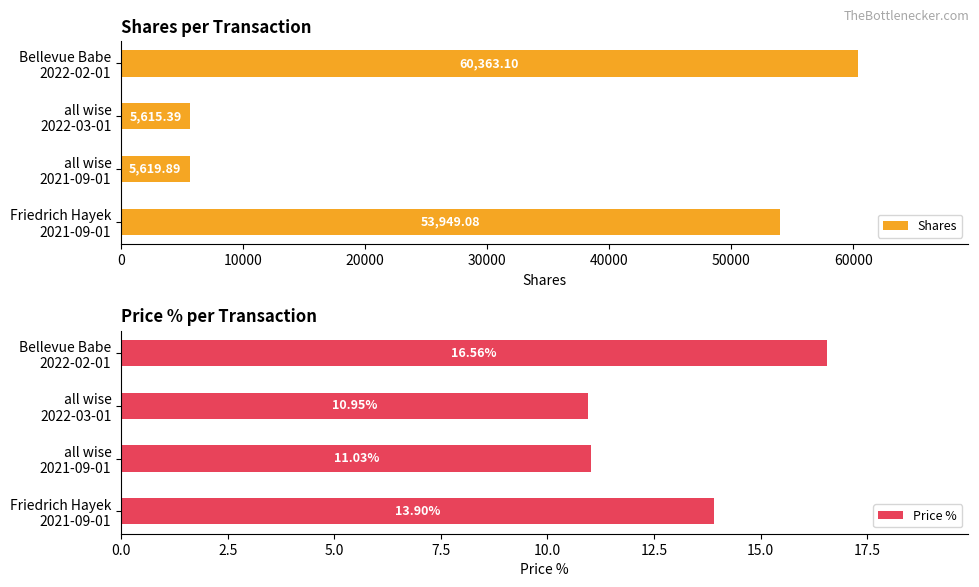

How many bars are there in each group?

2